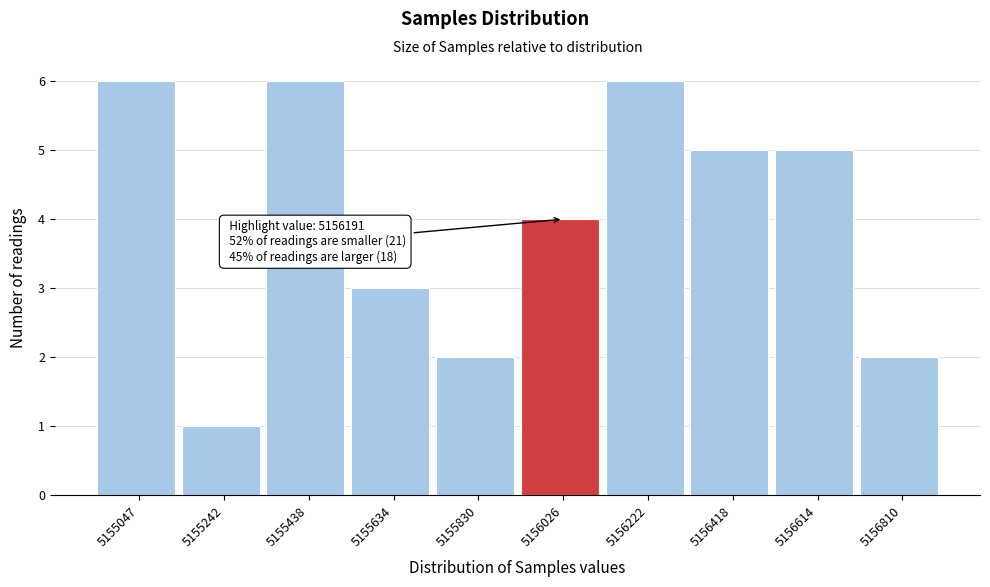

Reading right to left, list all the values displayed in this chart.

2	5	5	6	4	2	3	6	1	6